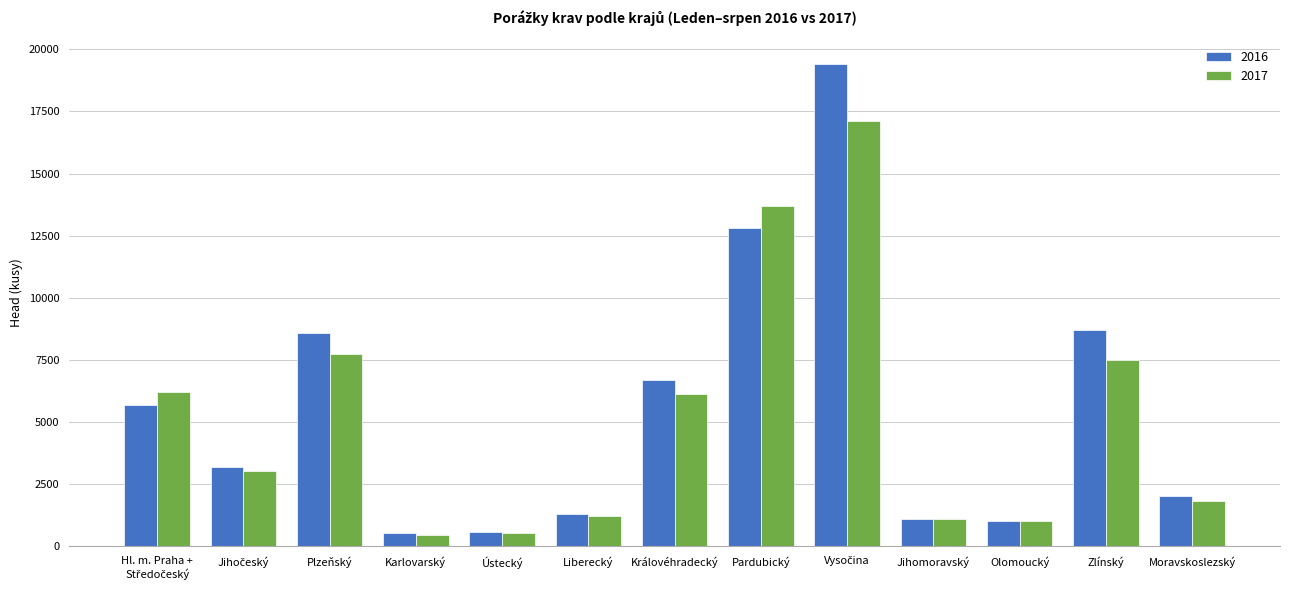

What is the smallest value displayed?

469